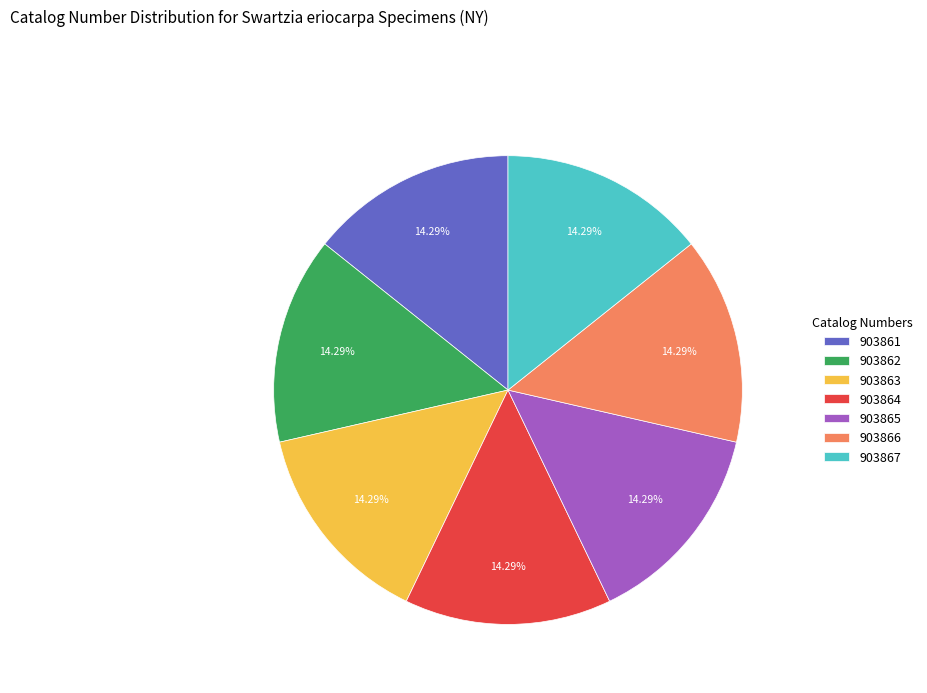

Is there a majority slice in this chart?

No